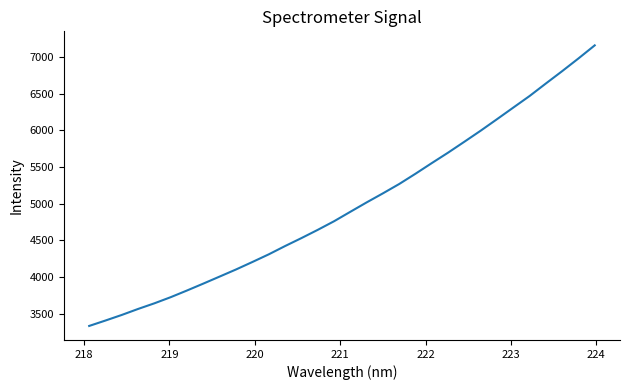

How many distinct data groups are displayed?

1